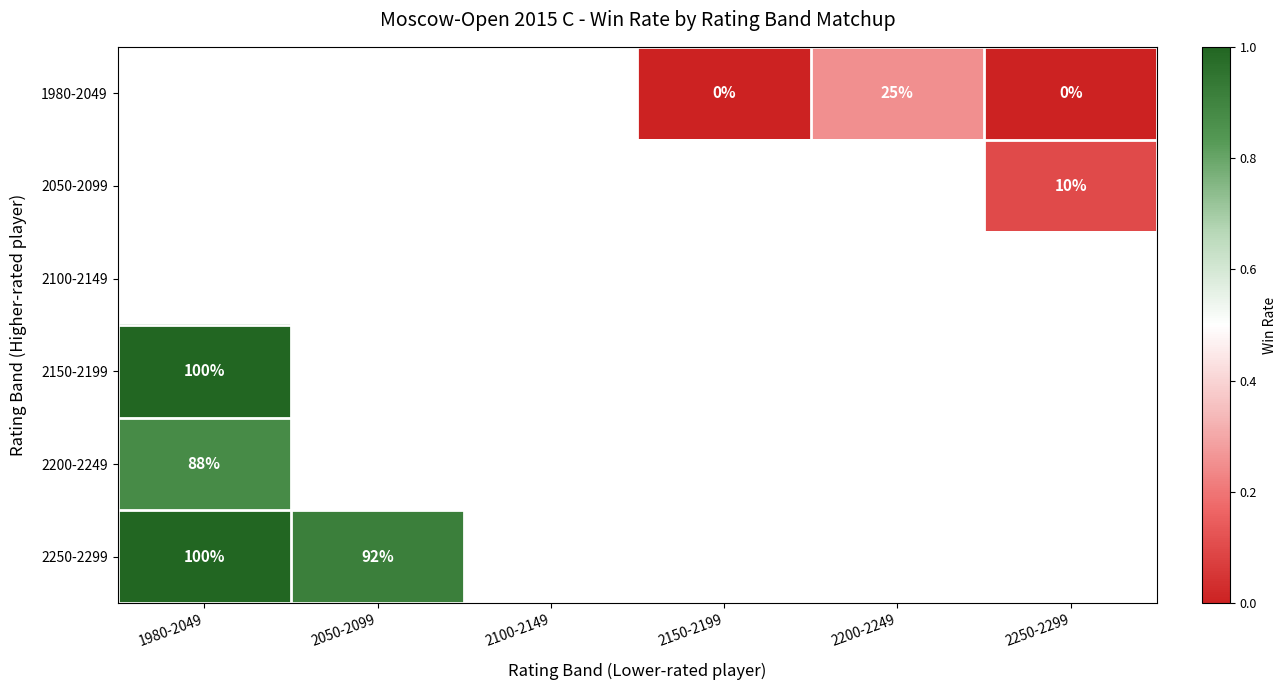

The value of 2200-2249 at 1980-2049 is 88. True or false?

True